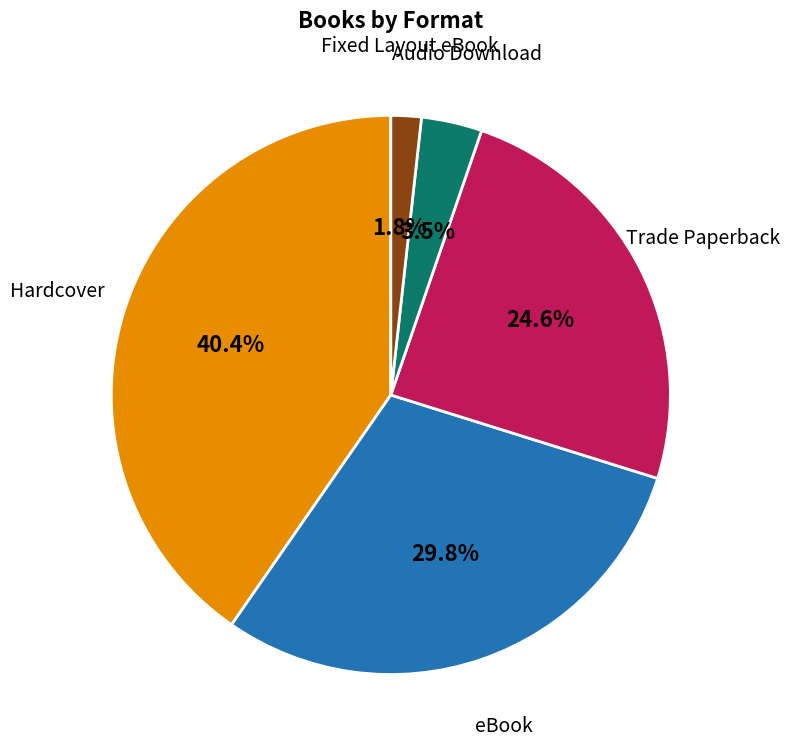

How many slices are in this pie chart?

5